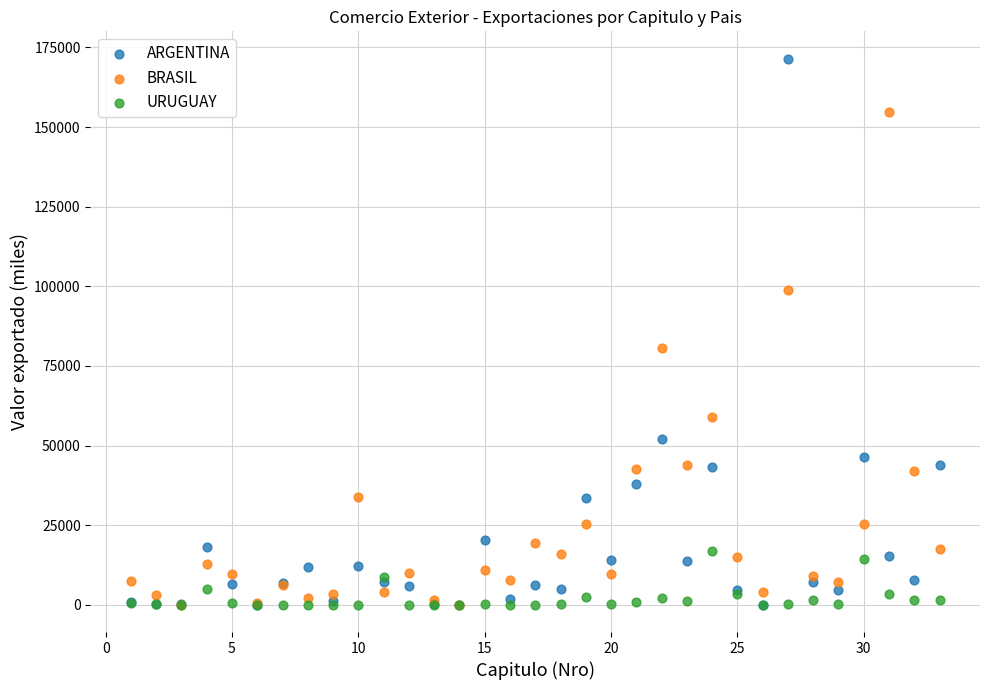

Across all series, what Y value is closest to 85746?

80636